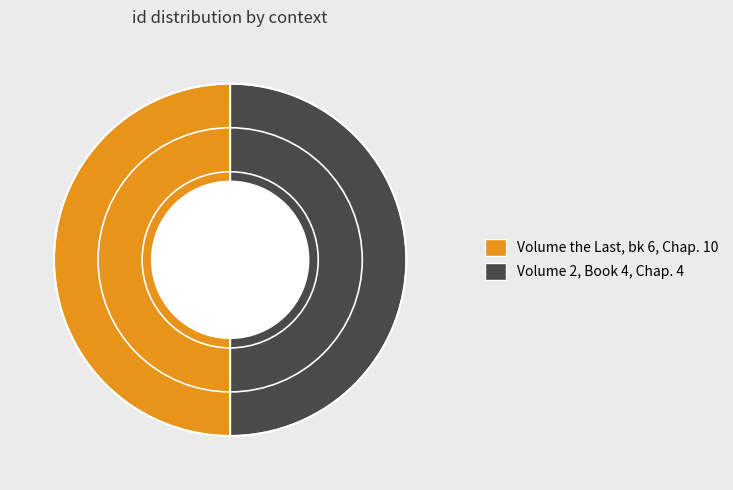

True or false: Volume 2, Book 4, Chap. 4 accounts for 50% of the total.

True